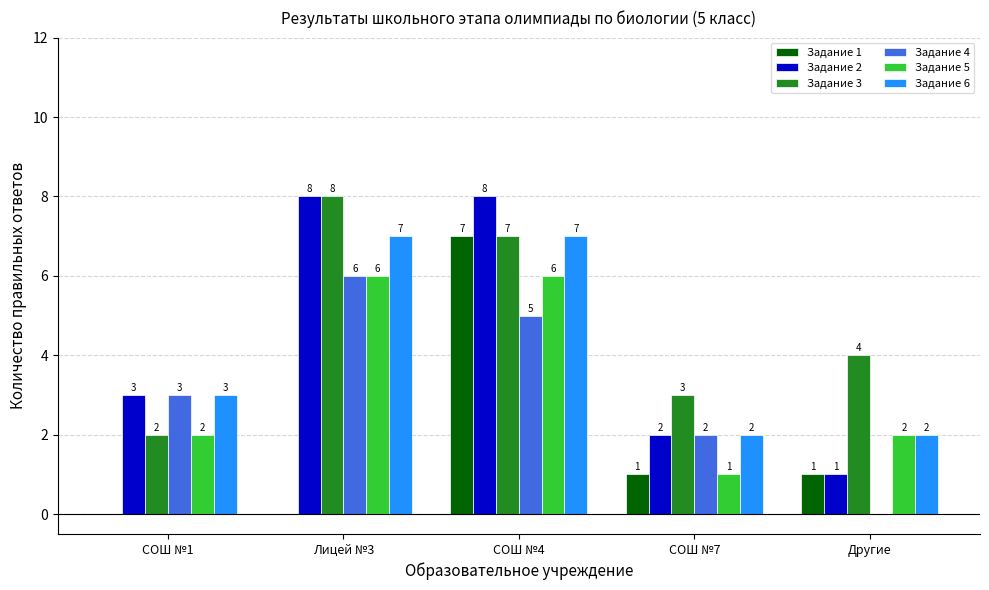

How many data points does each series have?

5